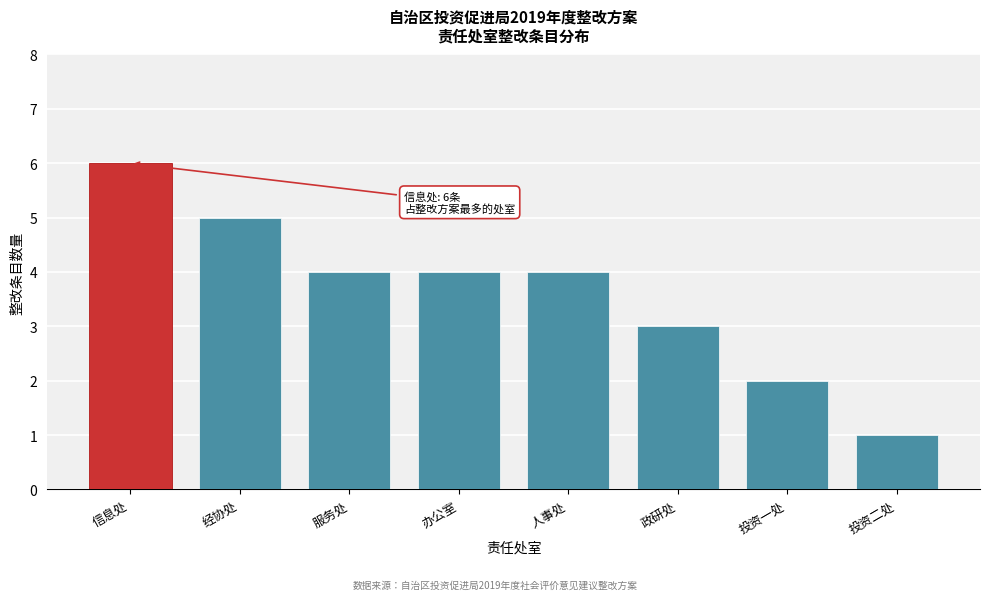

Reading left to right, extract all data points from this chart.

信息处=6	经协处=5	服务处=4	办公室=4	人事处=4	政研处=3	投资一处=2	投资二处=1